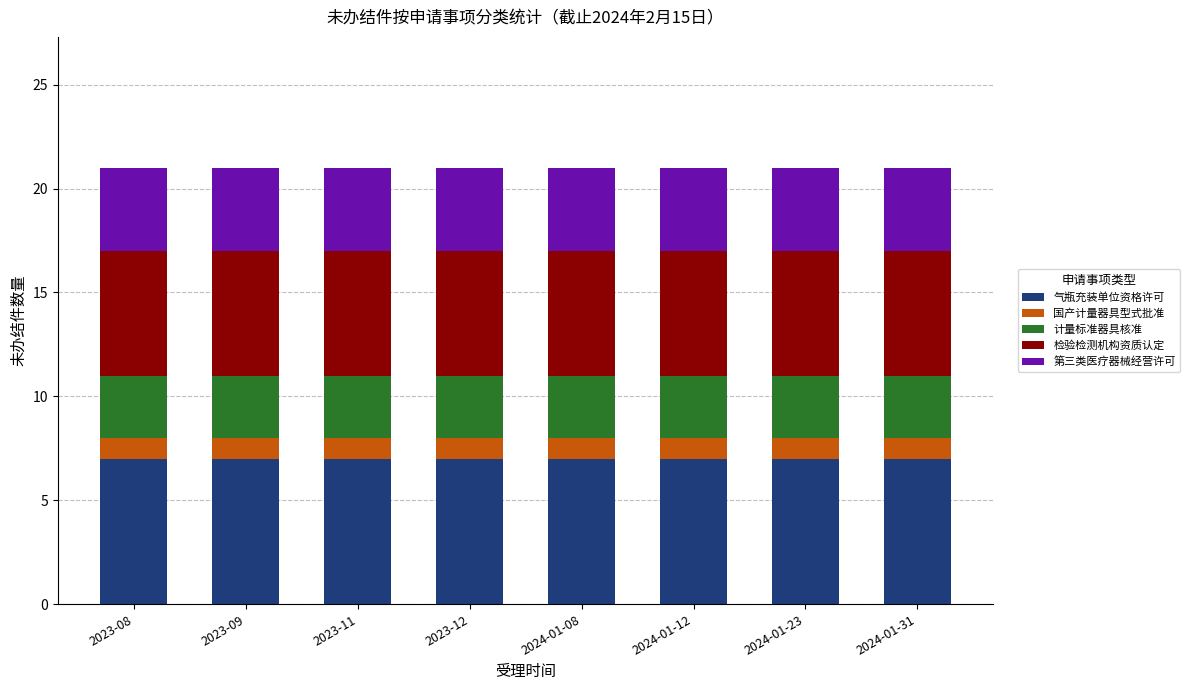

Does the chart contain stacked bars?

Yes